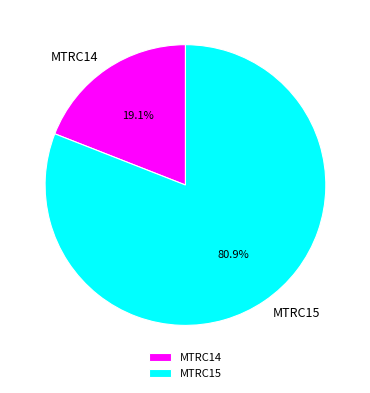

To the nearest percent, what percentage of the pie is MTRC14?

19%